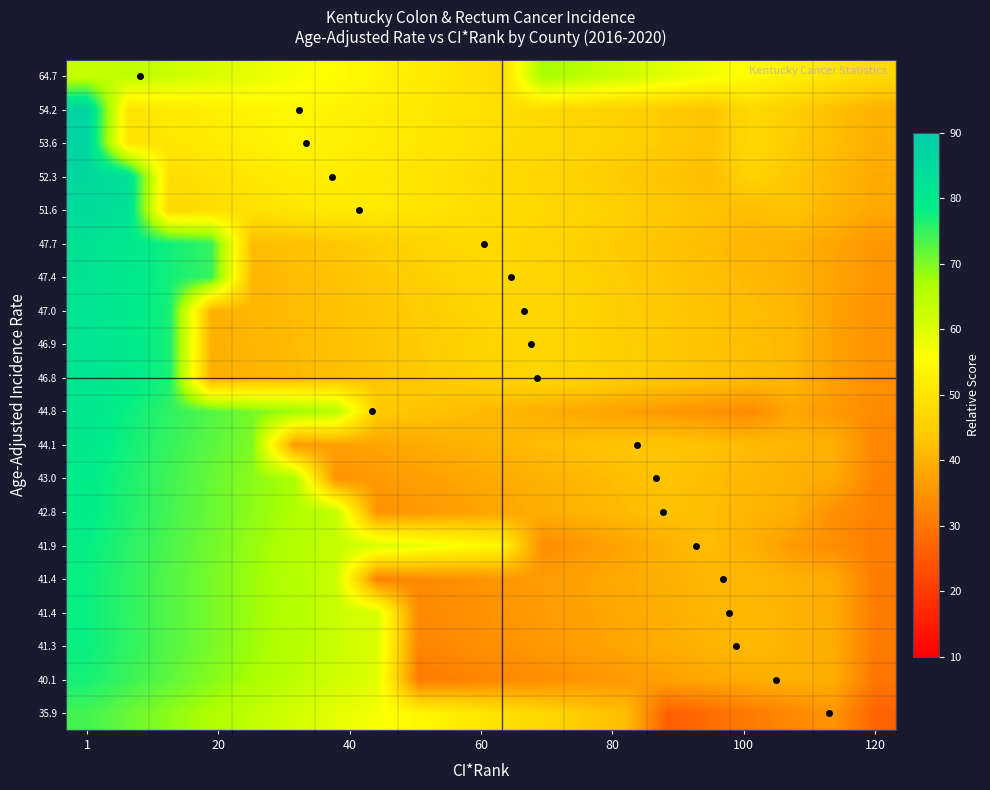

At which category does the chart reach its minimum across all series?

14